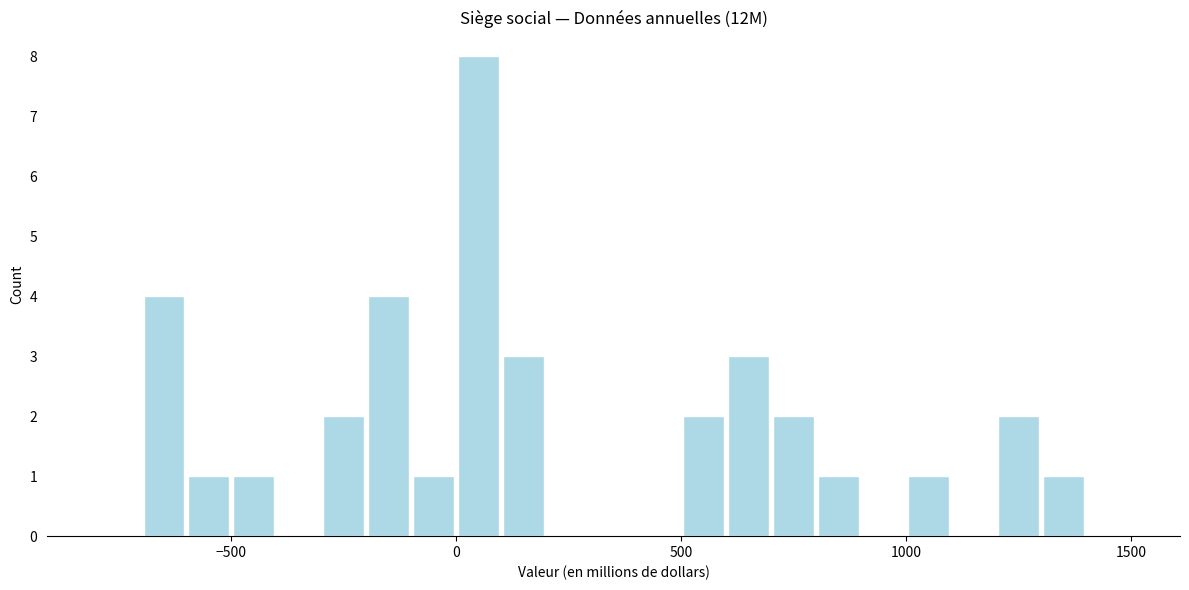

Read against the x-axis, roughly where is the centre of the tallest bar?

50